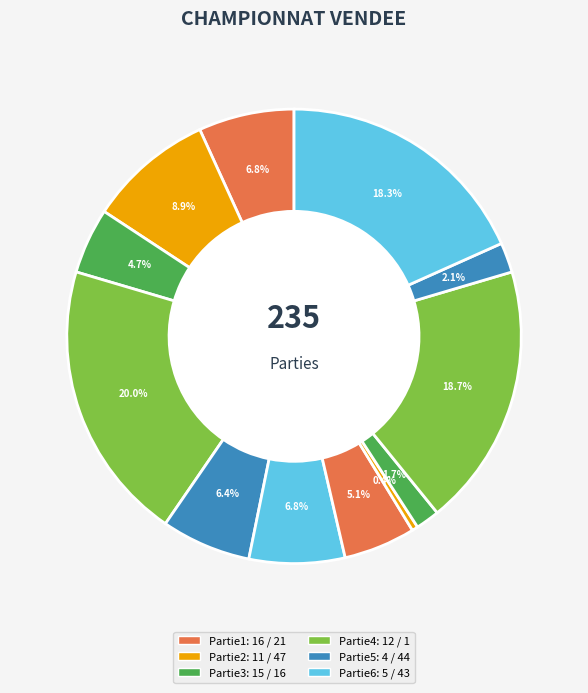

Count the number of slices in the pie.

12